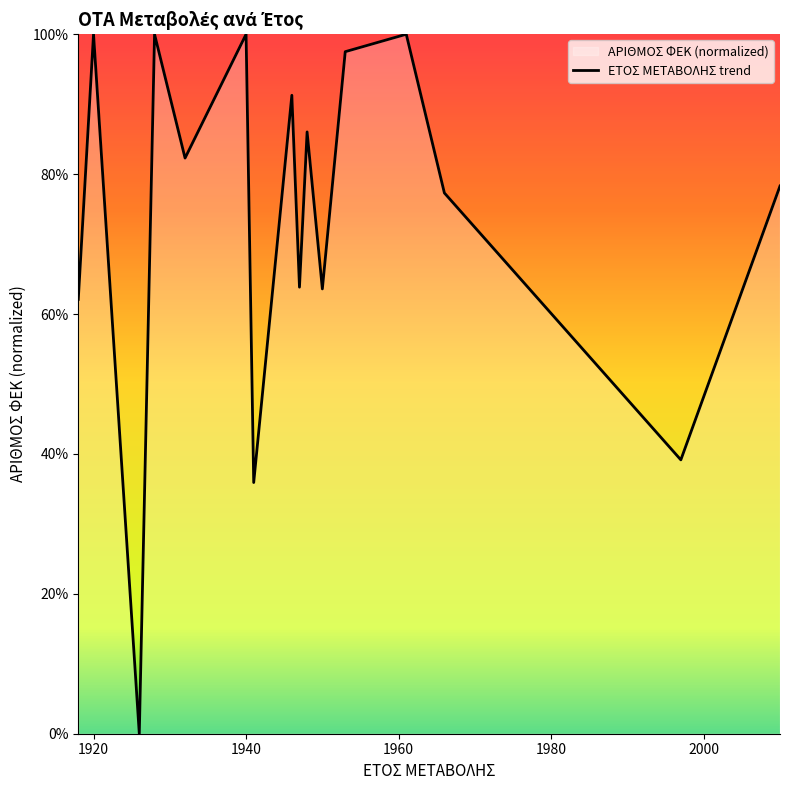

Rank the categories by value from highest to lowest.

1920, 1928, 1940, 1961, 1953, 1946, 1948, 1932, 2010, 1966, 1947, 1950, 1918, 1997, 1941, 1926